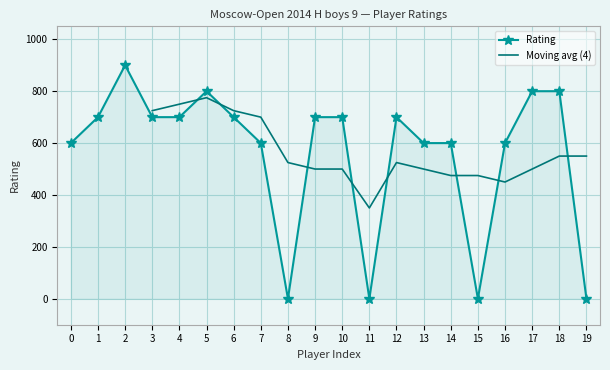

How many positive values are there?

16